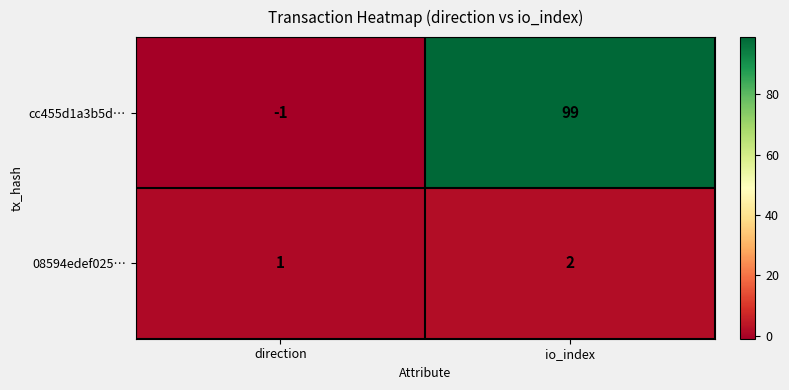

At which label is 08594edef025… closest to 1?

direction